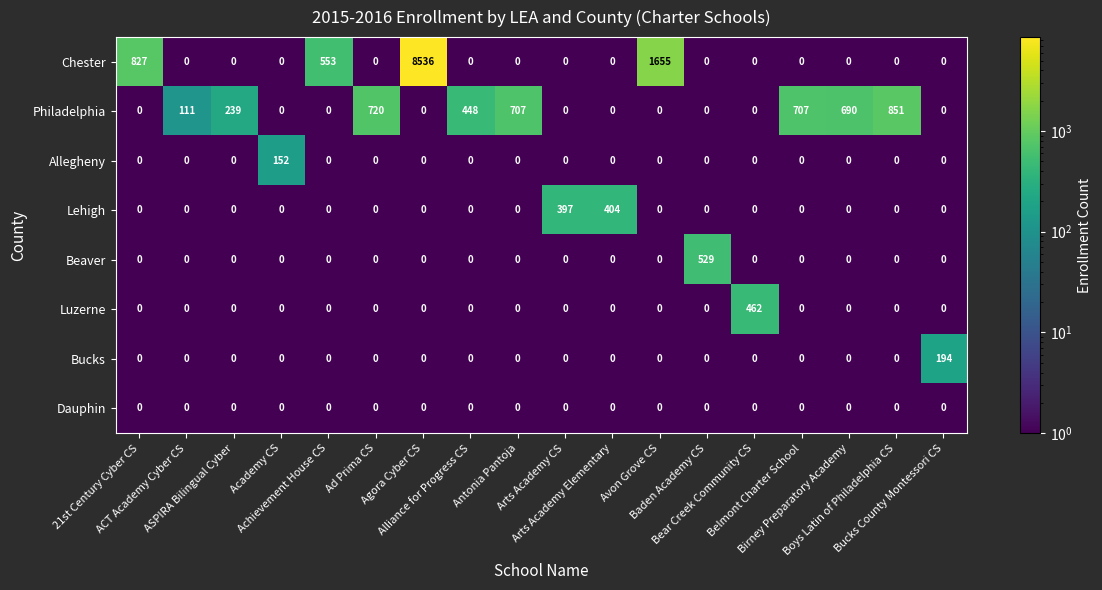

What is the smallest value displayed?

0